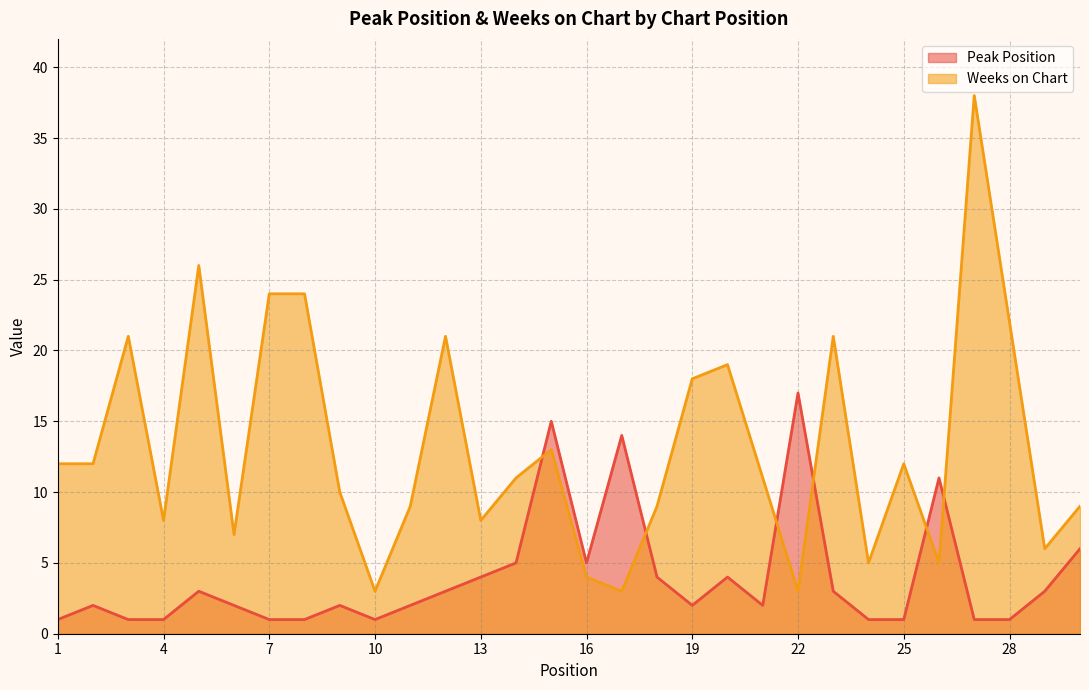

What is the smallest value displayed?

1